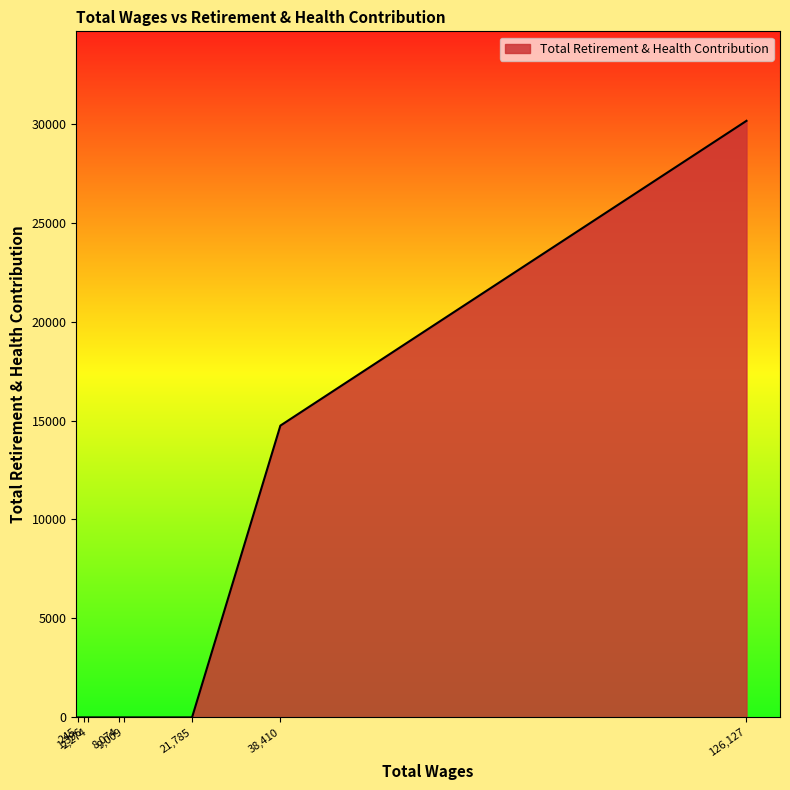

What is the average value?

5611